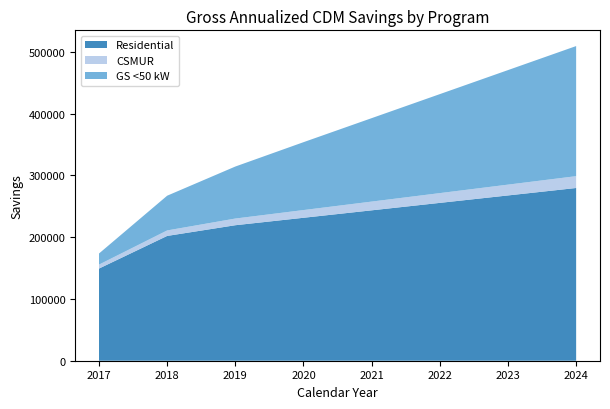

Reading right to left, extract all data points from this chart.

Residential: 2024=279506	2023=267457	2022=255408	2021=243359	2020=231311	2019=219262	2018=201939	2017=149145
CSMUR: 2024=19161	2023=17491	2022=15821	2021=14152	2020=12482	2019=10812	2018=8898	2017=6410
GS <50 kW: 2024=210500	2023=185335	2022=160170	2021=135006	2020=109841	2019=84162	2018=56196	2017=17945